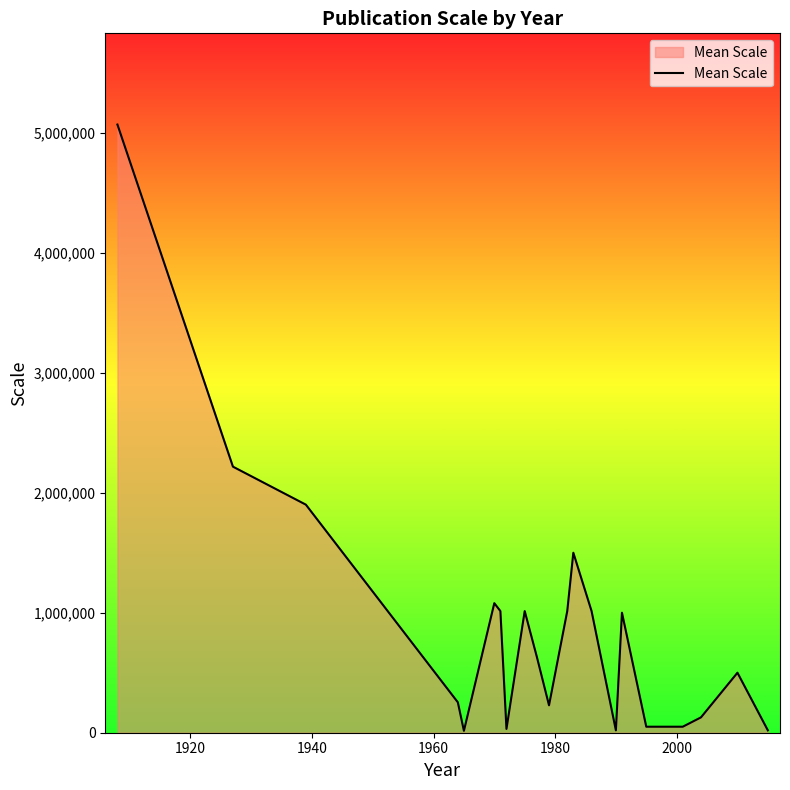

What is the greatest value displayed?

5068800.0